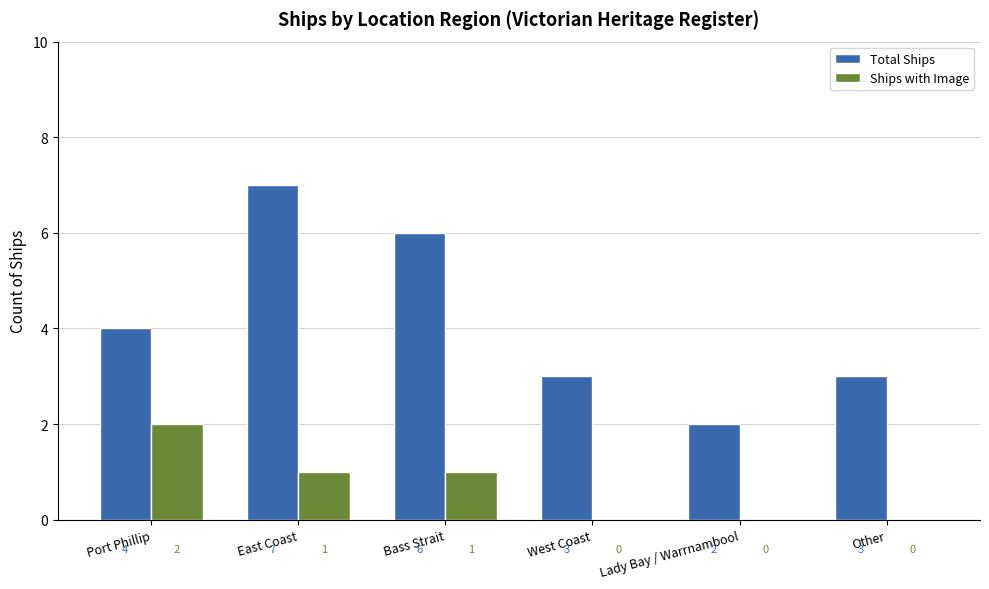

What is the sum of all Total Ships values?

25